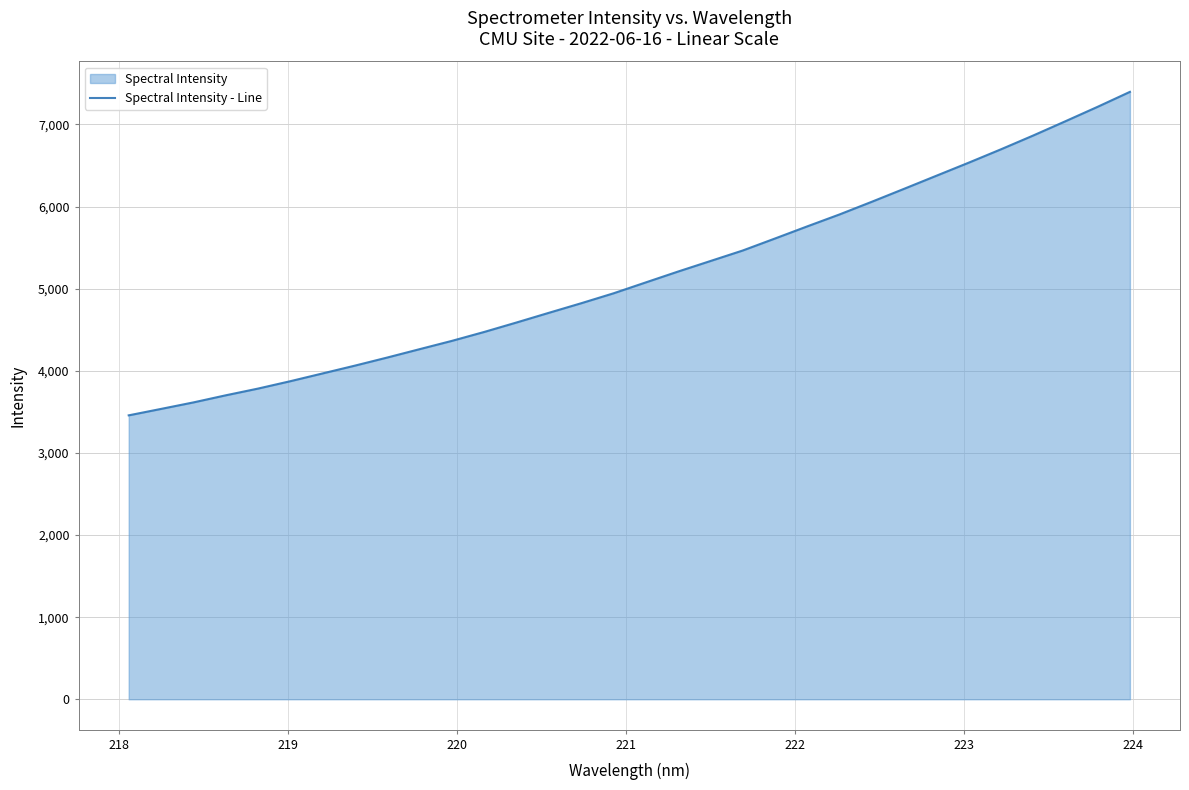

What is the smallest value displayed?

3457.9